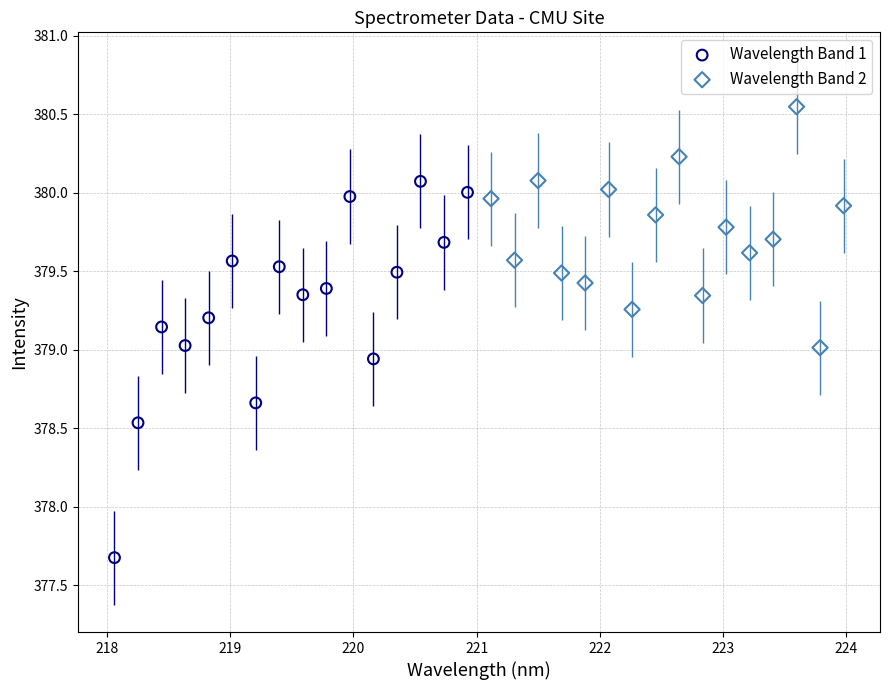

What are all the series names shown in the legend?

Wavelength Band 1, Wavelength Band 2